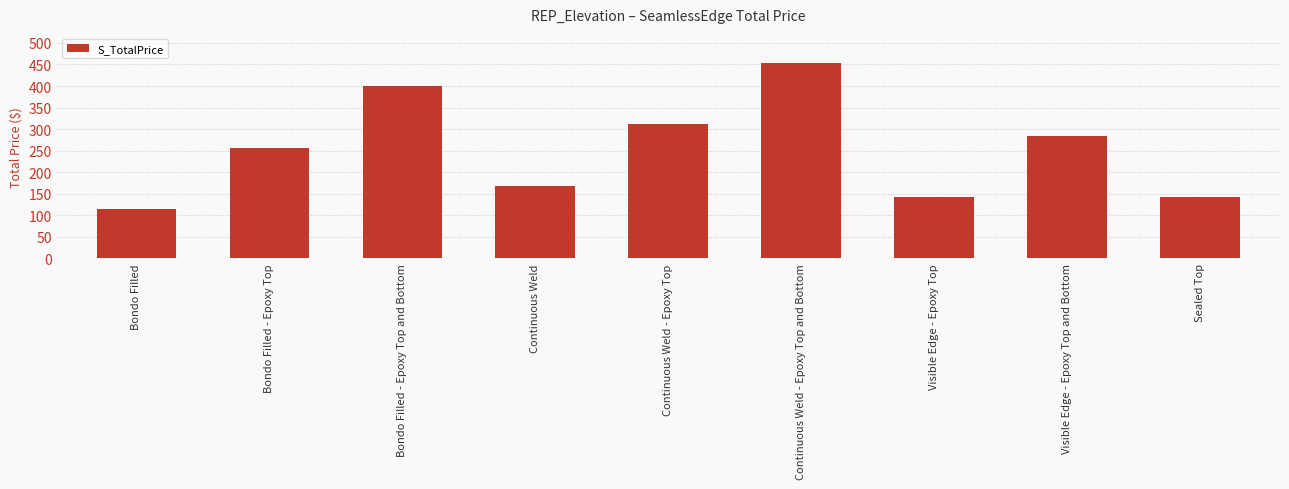

At which label is the value closest to 284?

Visible Edge - Epoxy Top and Bottom